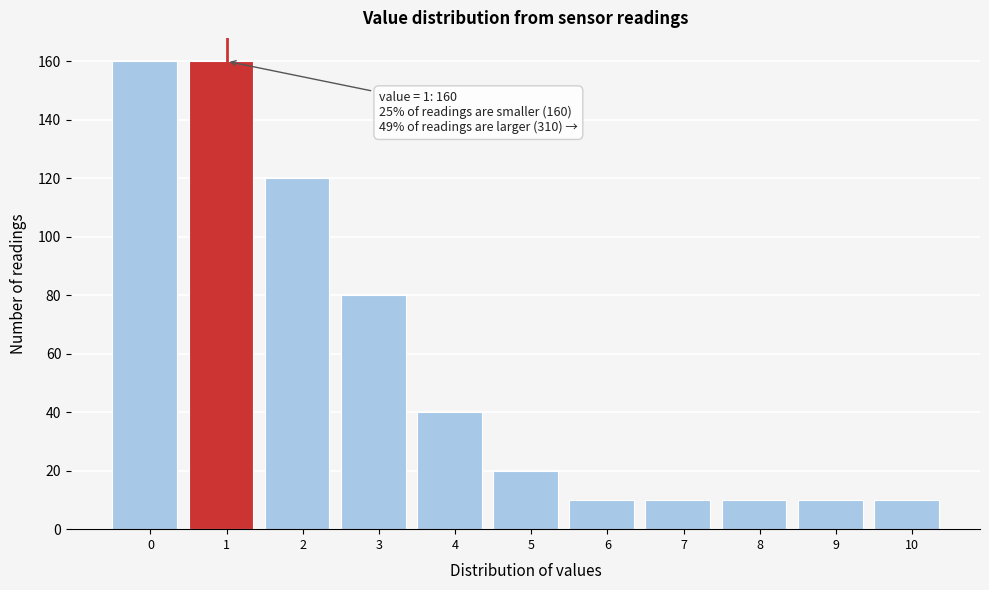

Reading left to right, what are all the values shown in this chart?

160	160	120	80	40	20	10	10	10	10	10